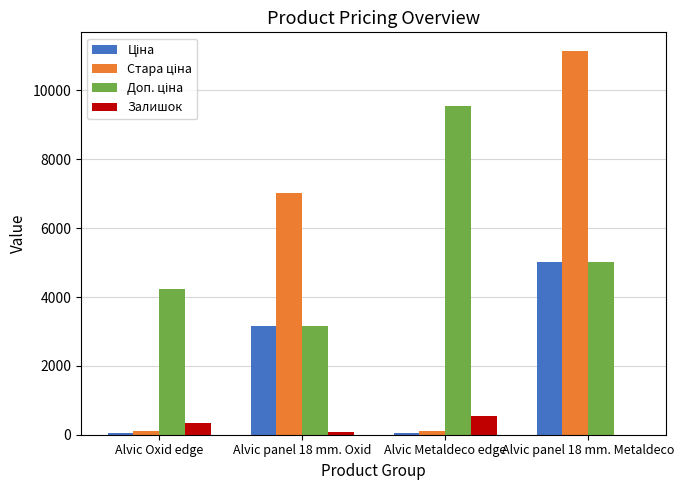

At which category is the sum across all series the highest?

Alvic panel 18 mm. Metaldeco